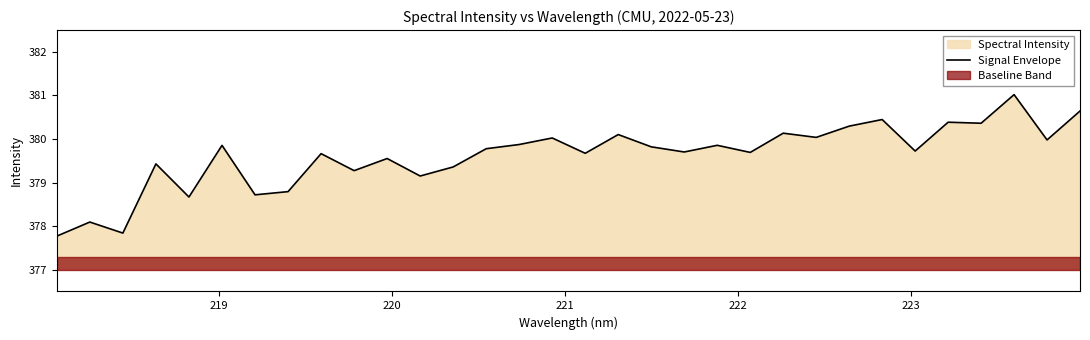

What is the lowest value of the Signal Envelope series?

377.8